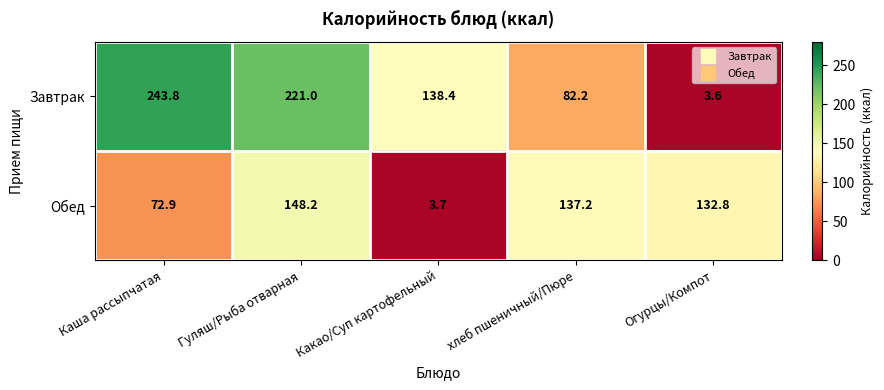

What is the difference between the maximum and second lowest values in the Обед series?

75.3